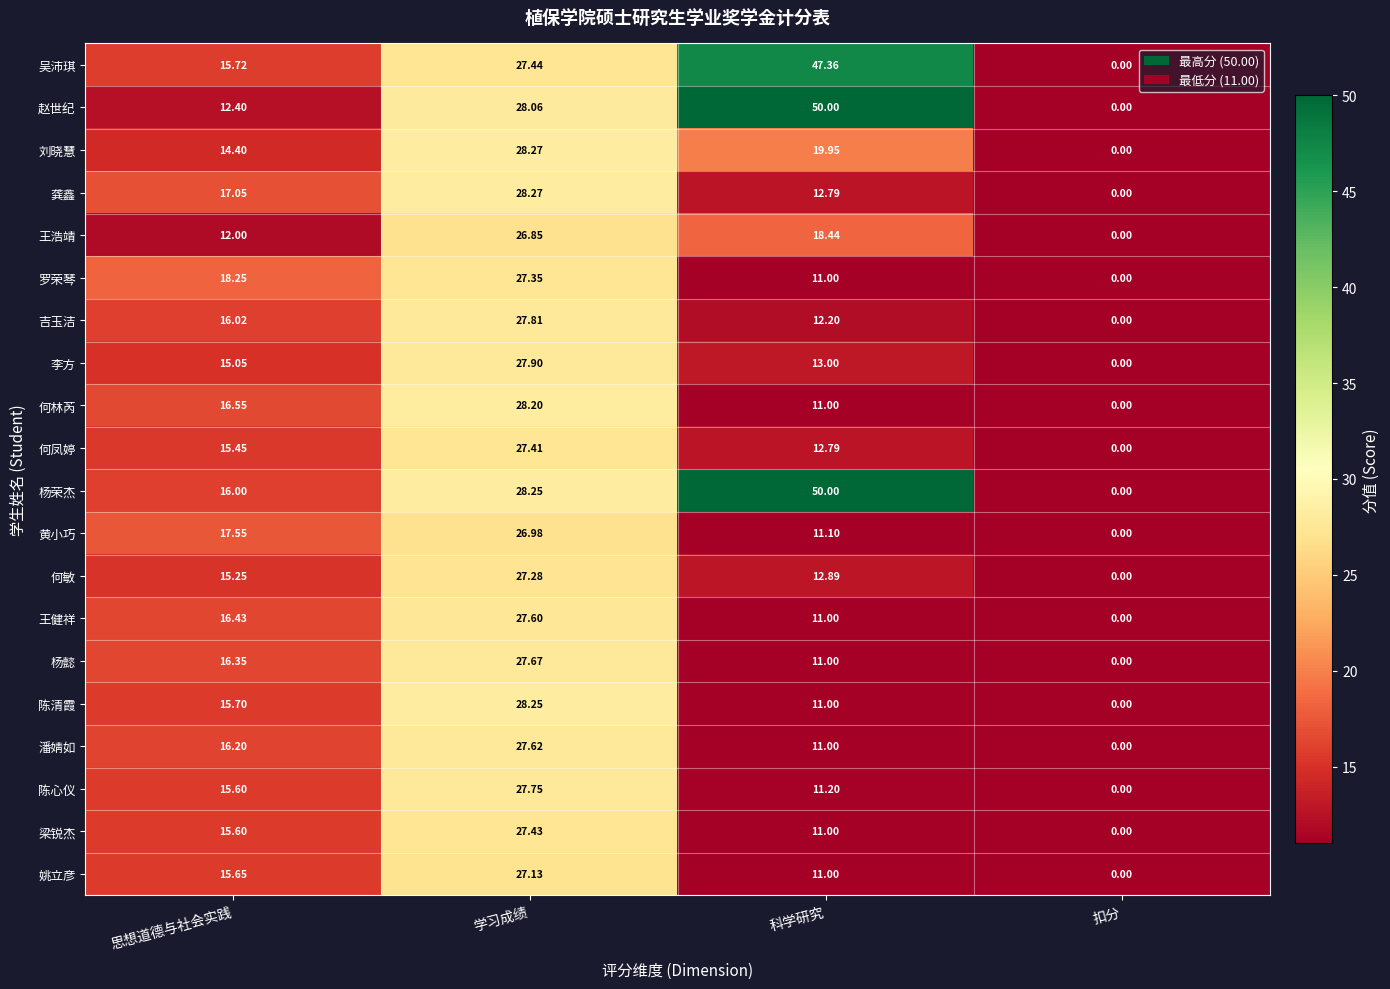

How many values in the 吴沛琪 series exceed 27?

2